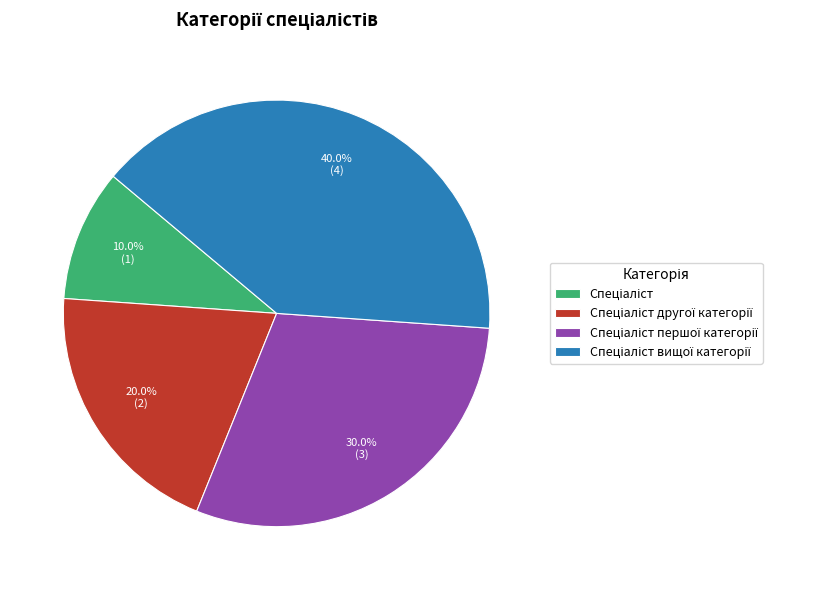

Is there any slice that represents more than half of the pie?

No